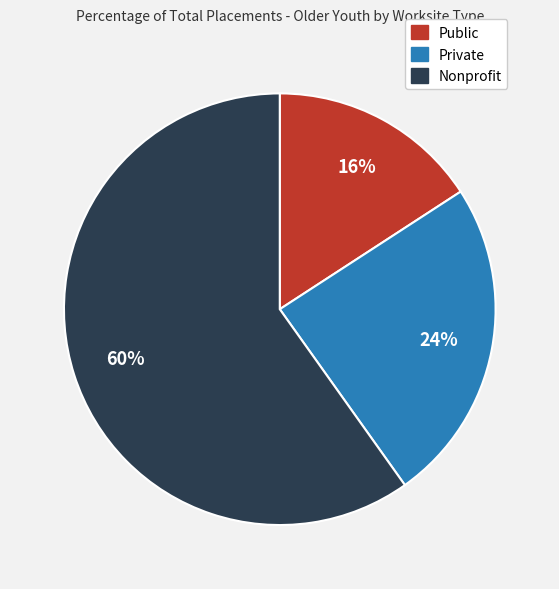

To the nearest percent, what is the difference between the Nonprofit and Public slice percentages?

44%